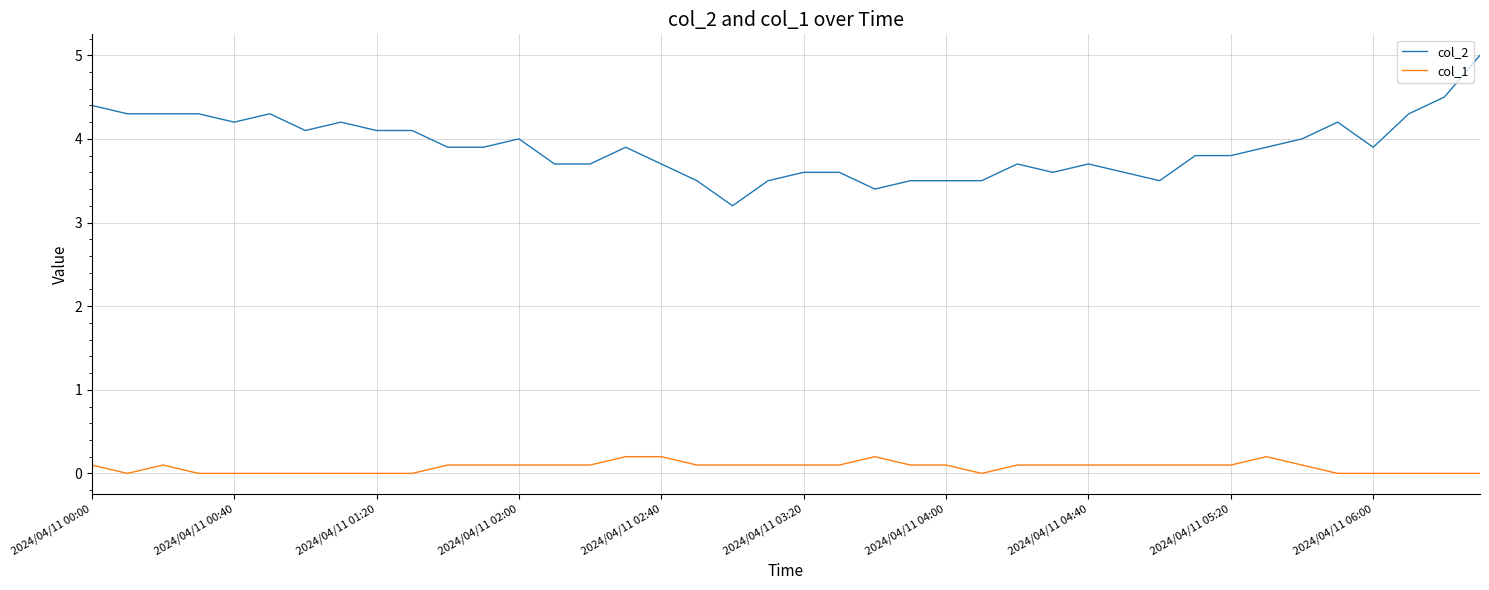

Rank the series by their maximum value, from lowest to highest.

col_1, col_2